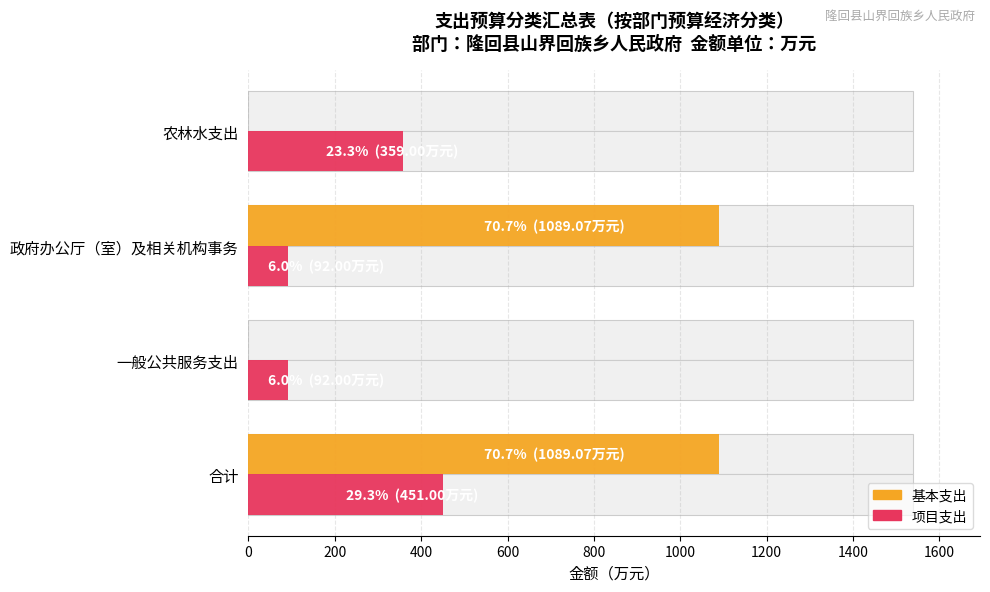

Which series changed the most between 政府办公厅（室）及相关机构事务 and 农林水支出?

基本支出